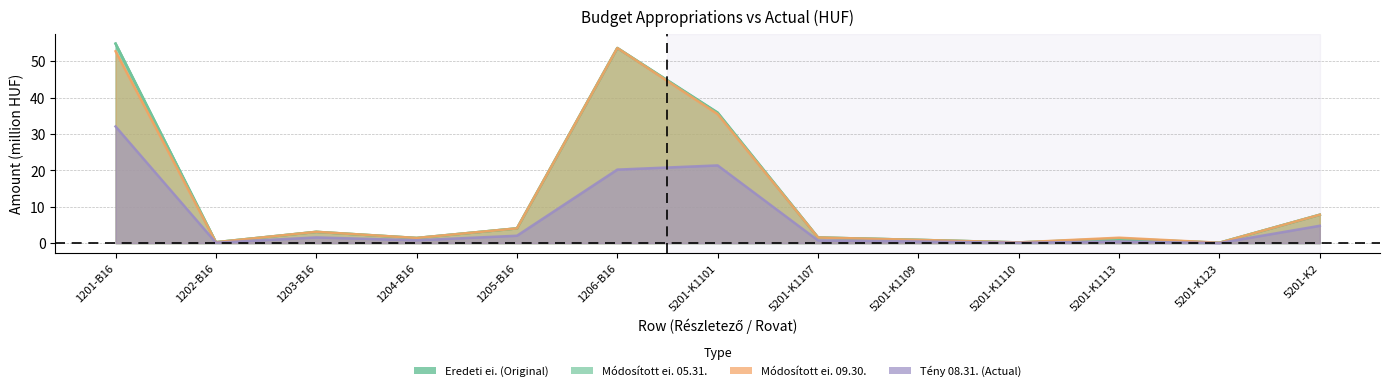

At 1203-B16, list the series in order from smallest to largest.

Tény 08.31., Eredeti ei., Módosított ei. 05.31., Módosított ei. 09.30.